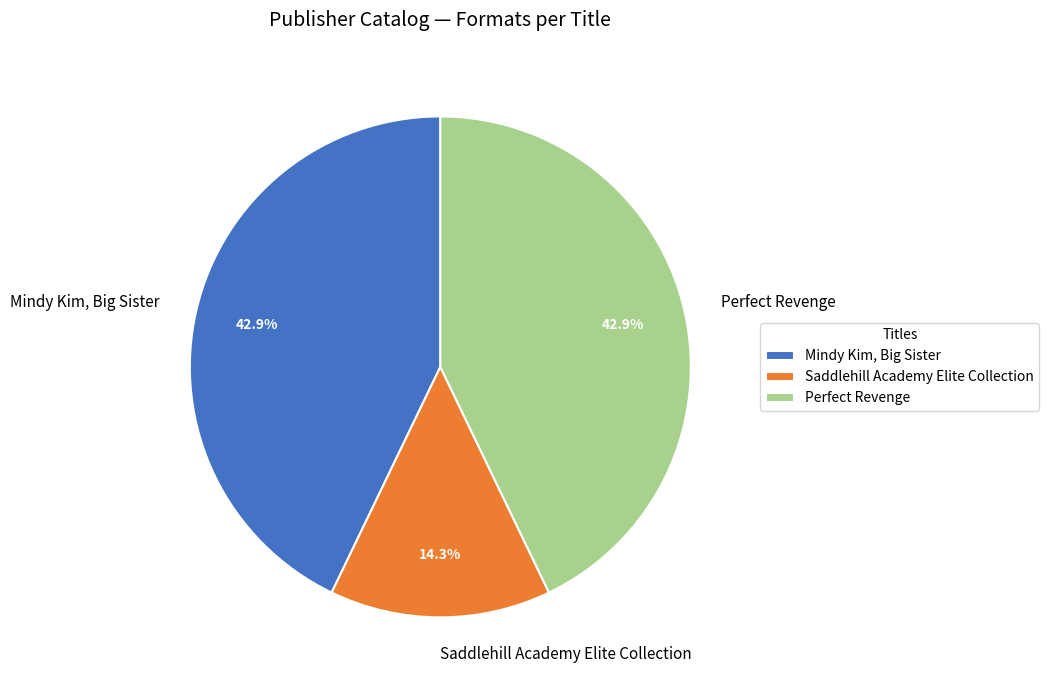

Combined, do Perfect Revenge and Saddlehill Academy Elite Collection account for over 50%?

Yes